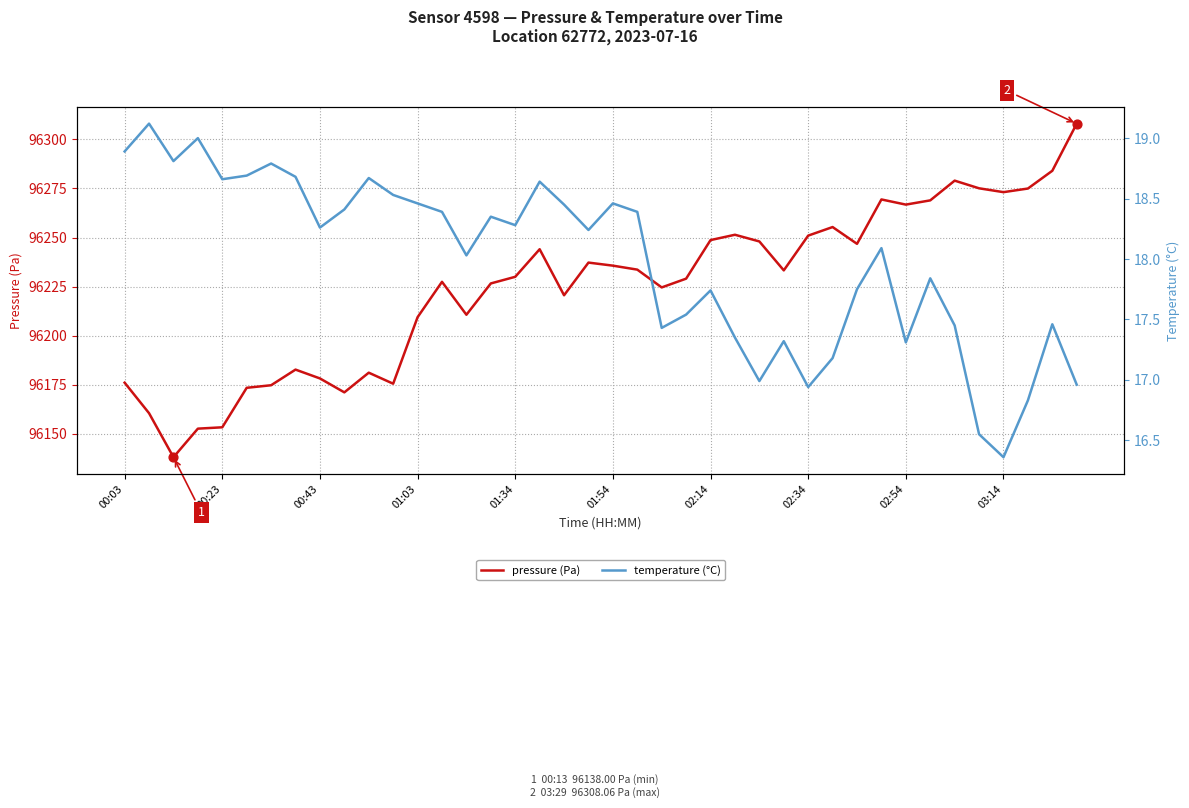

What is the total value across all series at 21?

96252.0